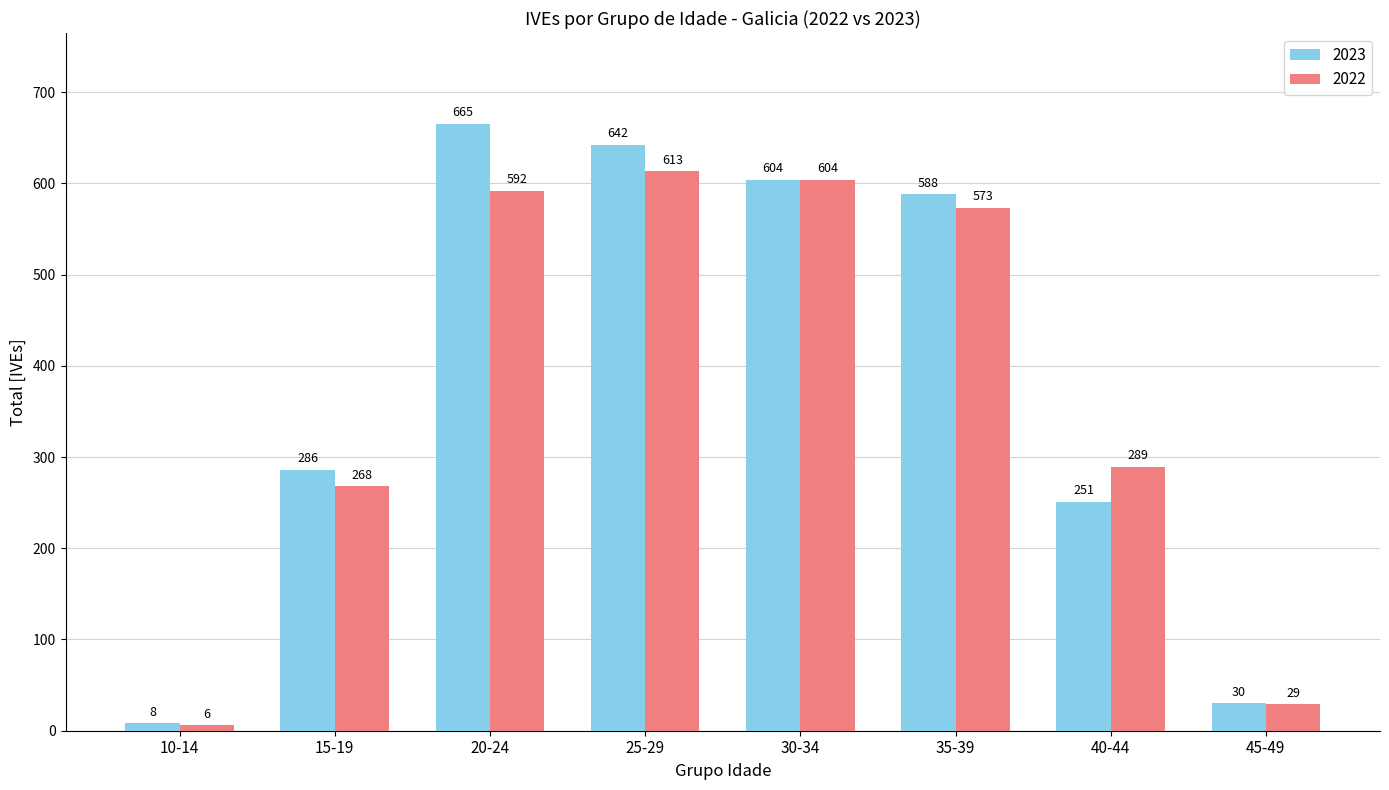

Reading left to right, list all the values displayed in this chart.

2023: 8	286	665	642	604	588	251	30
2022: 6	268	592	613	604	573	289	29